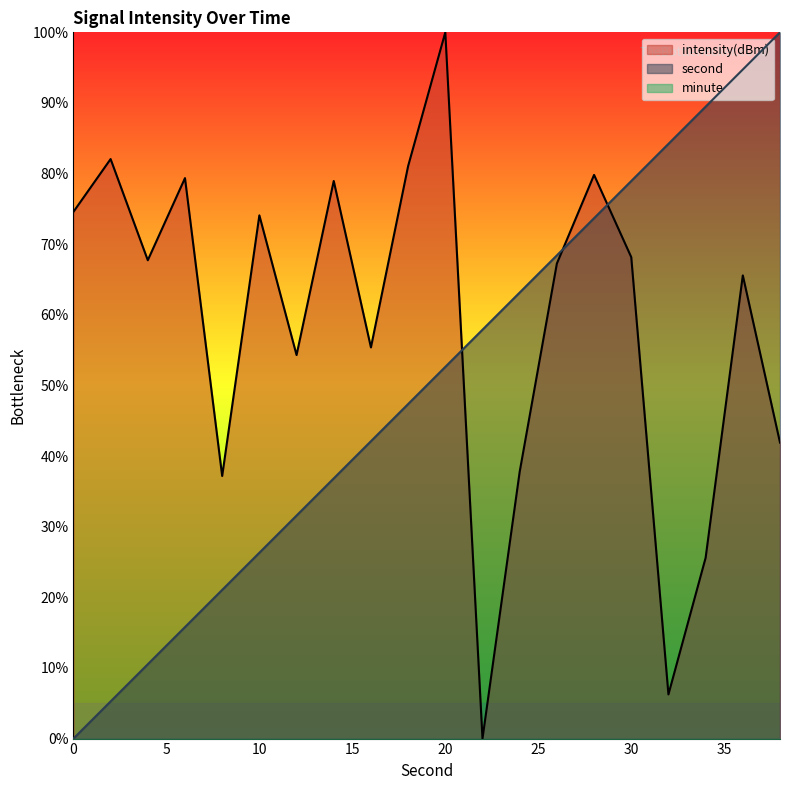

What is the greatest value displayed?

100.0